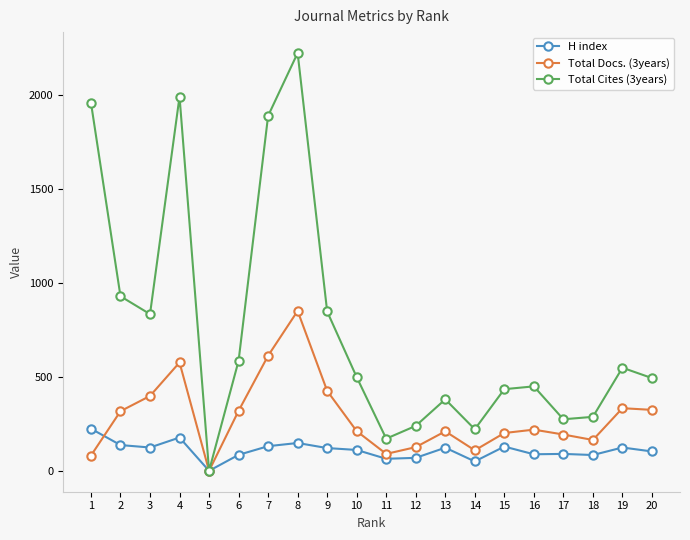

At which category is the sum across all series the highest?

8